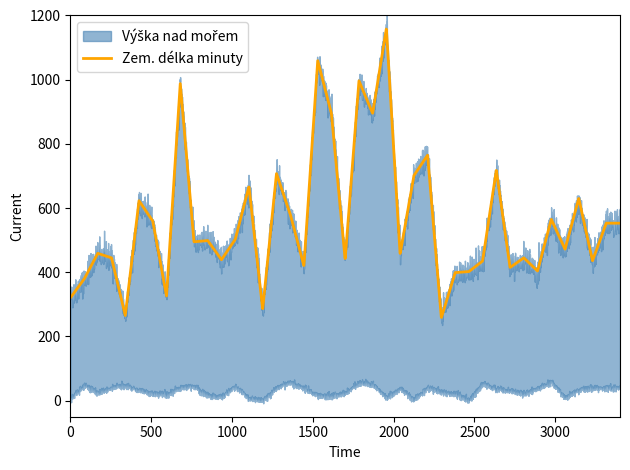

True or false: Výška nad mořem and Zem. délka minuty cross at least once.

False